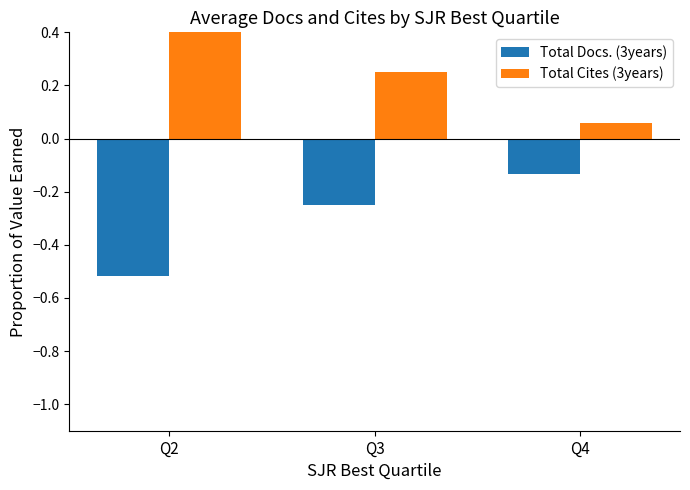

What is the difference between the Total Docs. (3years) values at Q2 and Q3?

0.3